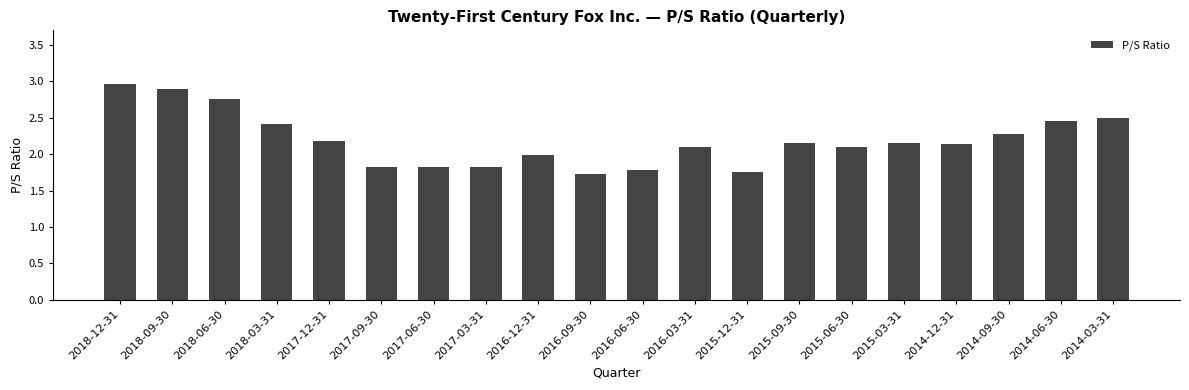

How many distinct data groups are displayed?

1